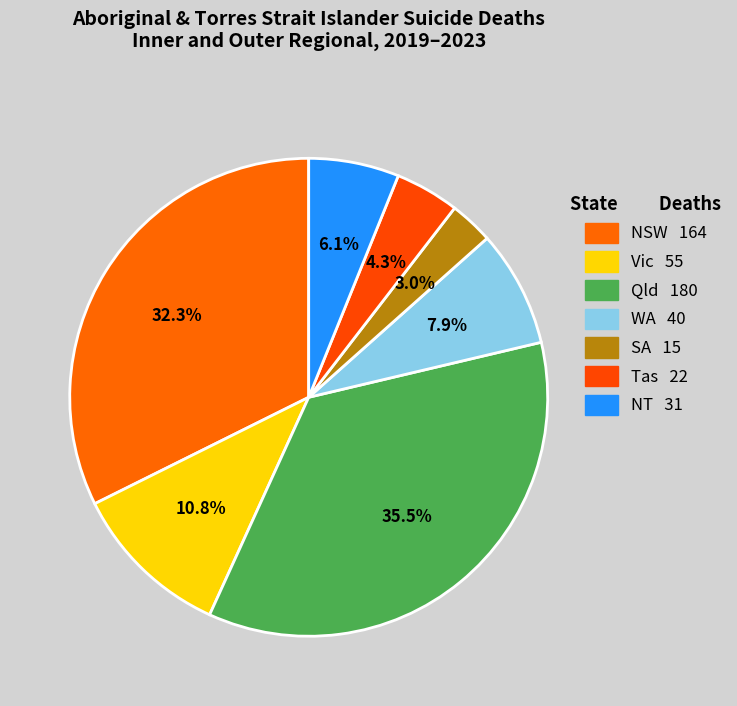

How many segments does this pie chart have?

7